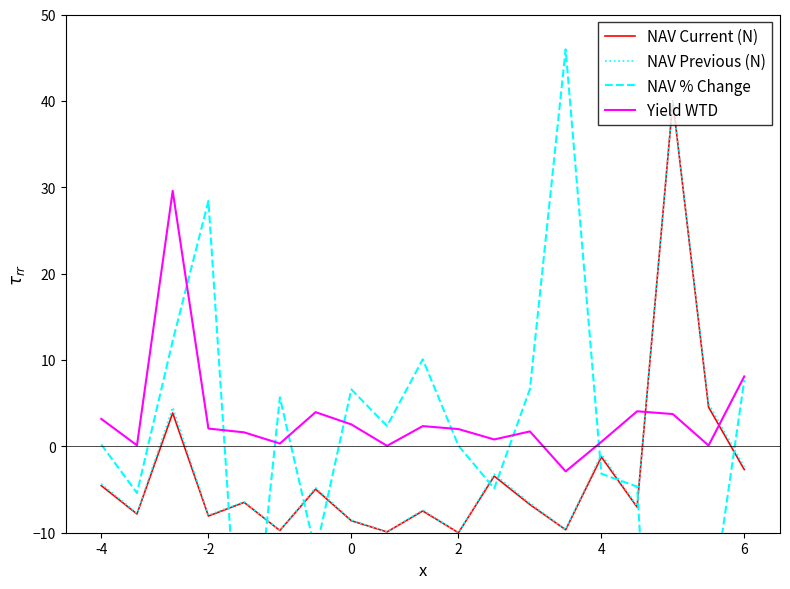

What is the highest value of the NAV Current (N) series?

40.0